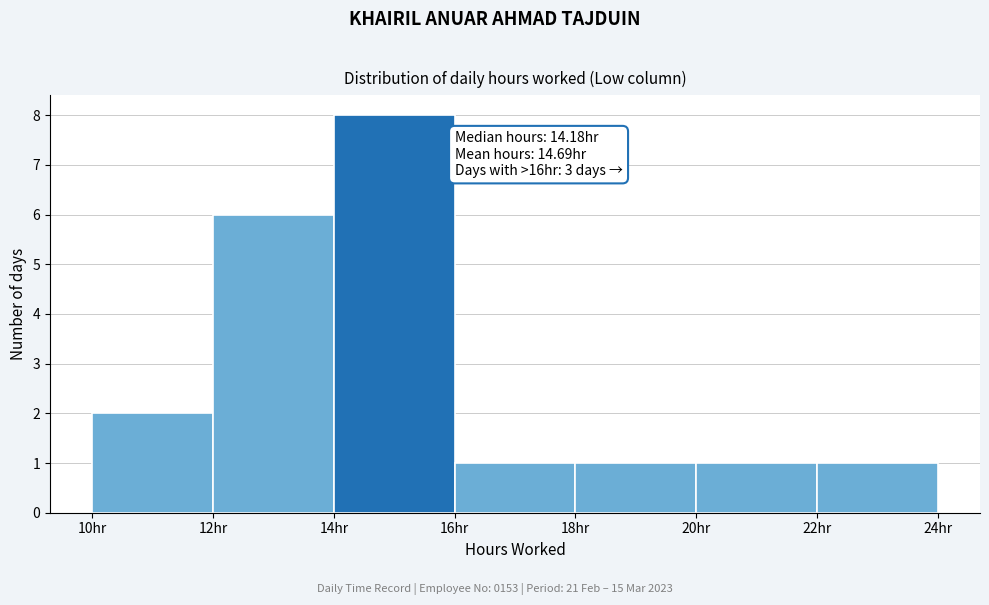

Which range on the x-axis has the tallest bar?

14 to 16